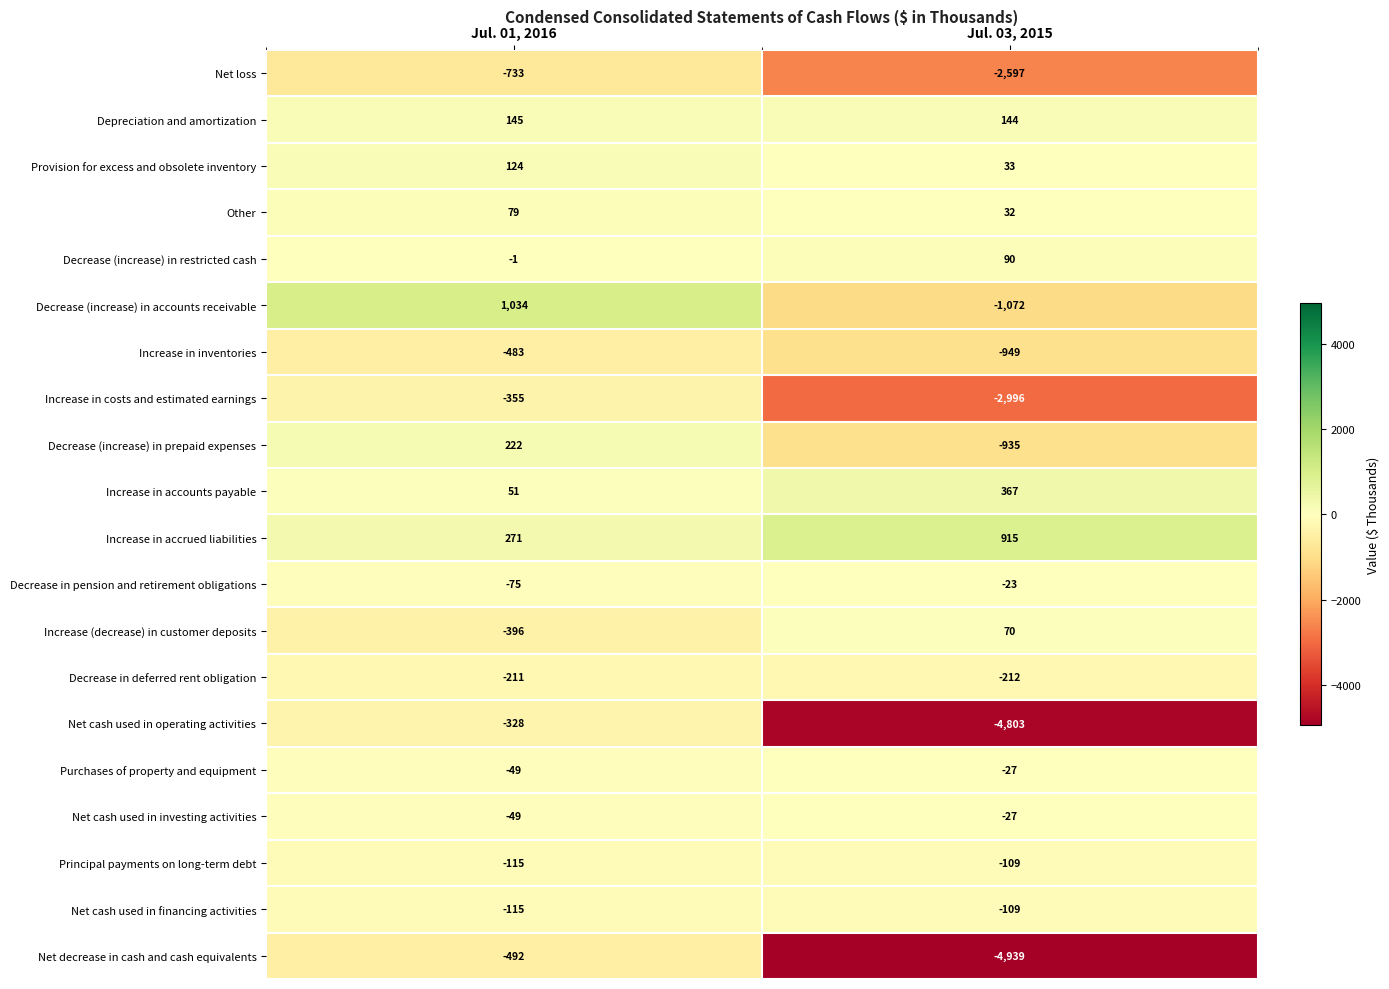

Read the Depreciation and amortization value at Jul. 01, 2016.

145